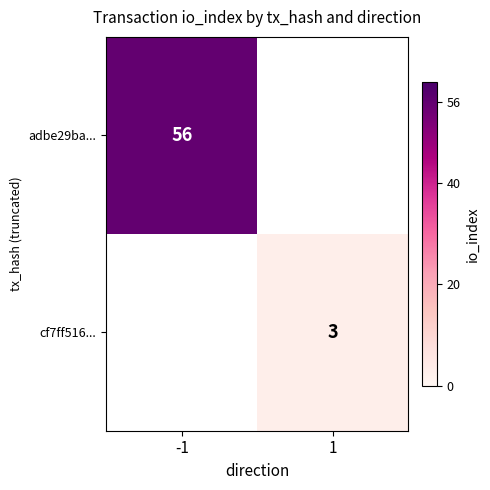

The cf7ff516... series shows 3 at 1. True or false?

True